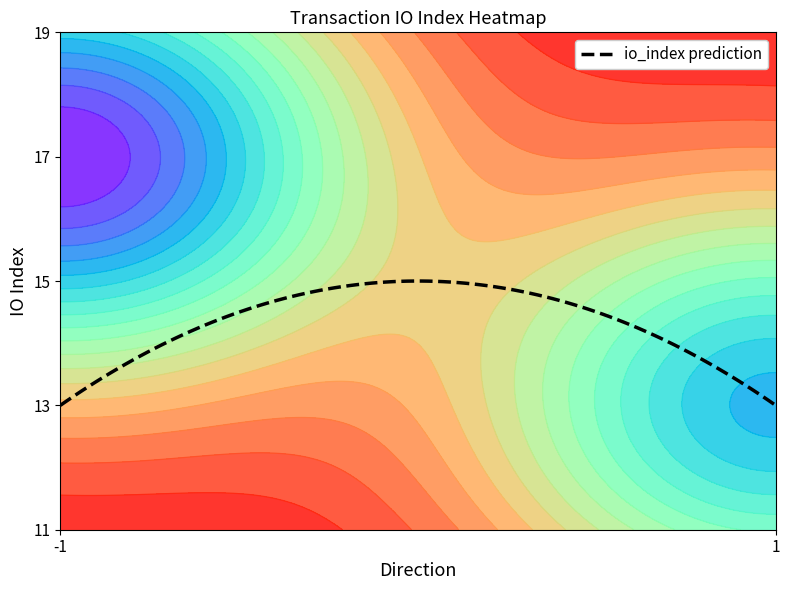

True or false: f85f5cfb92ad3d3f71808b7577f3d7e9e4816ee has a value of -1 at direction.

False